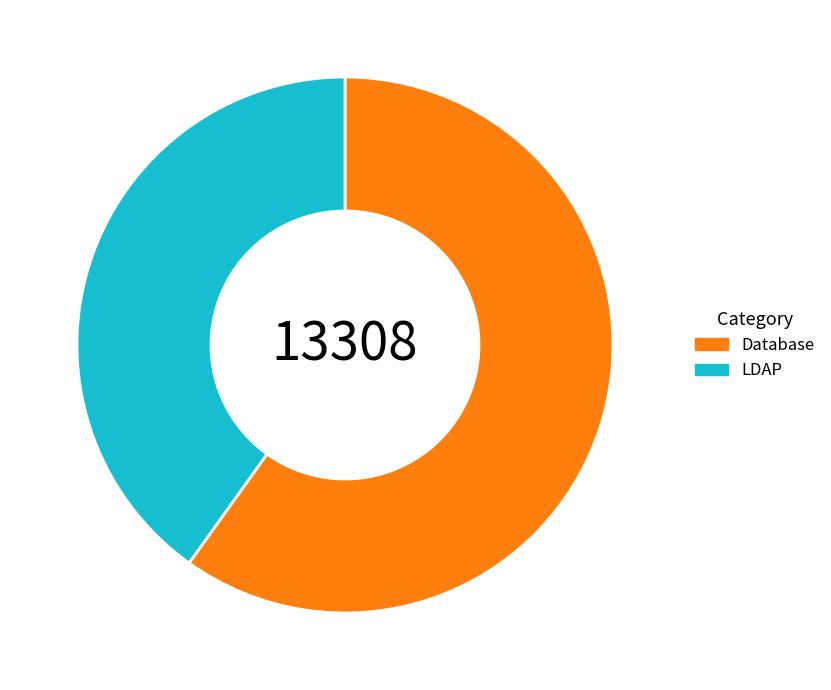

Is the sum of LDAP and Database greater than half?

Yes